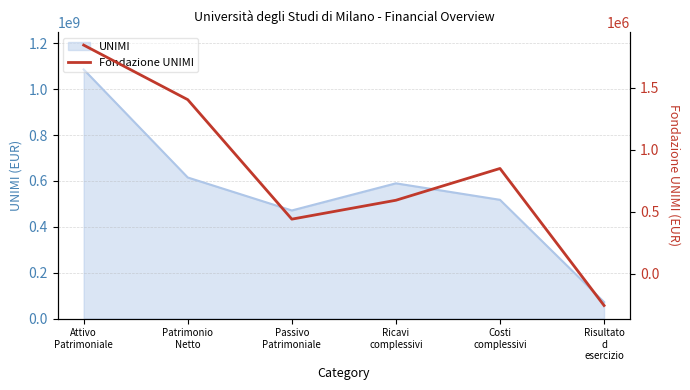

True or false: the data has more than 0 interior local peaks.

True